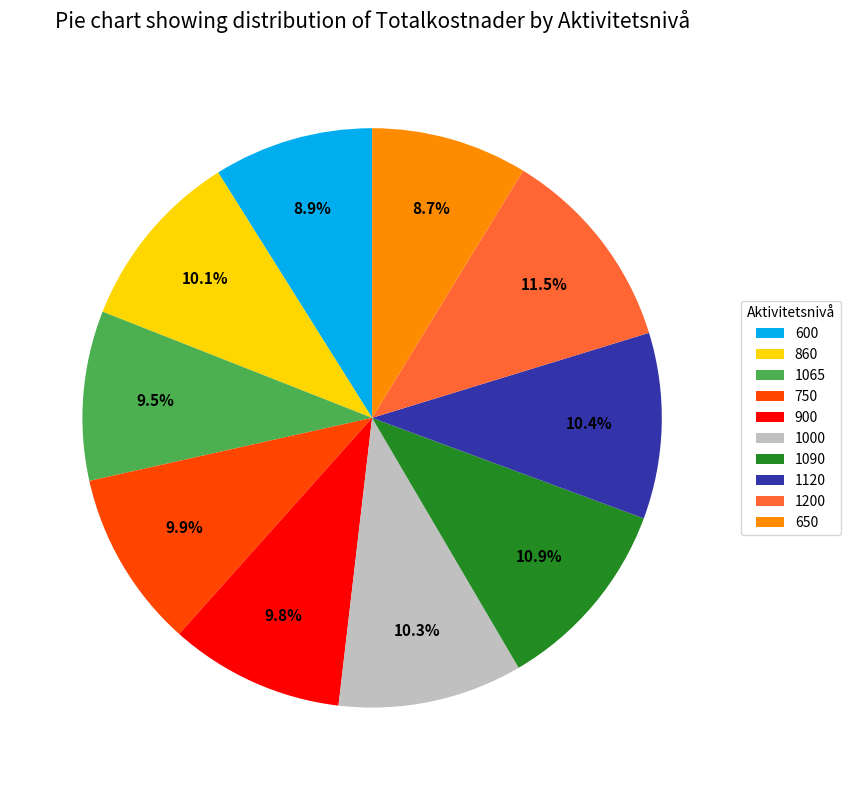

Between 1200 and 1120, which is larger?

1200